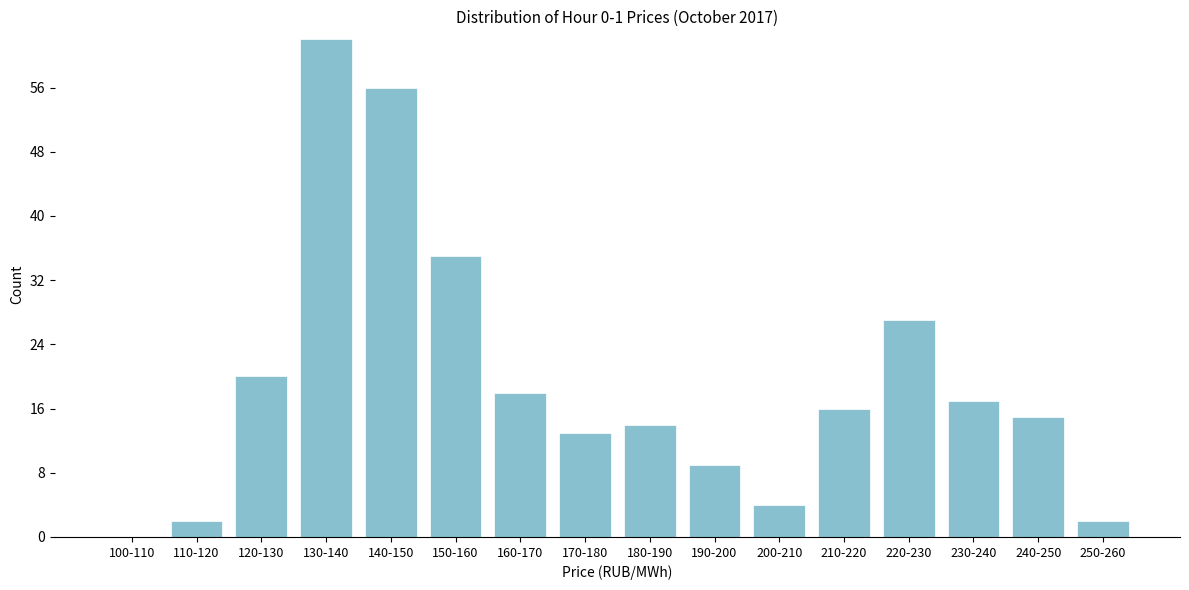

Reading right to left, extract all data points from this chart.

250-260=2	240-250=15	230-240=17	220-230=27	210-220=16	200-210=4	190-200=9	180-190=14	170-180=13	160-170=18	150-160=35	140-150=56	130-140=62	120-130=20	110-120=2	100-110=0